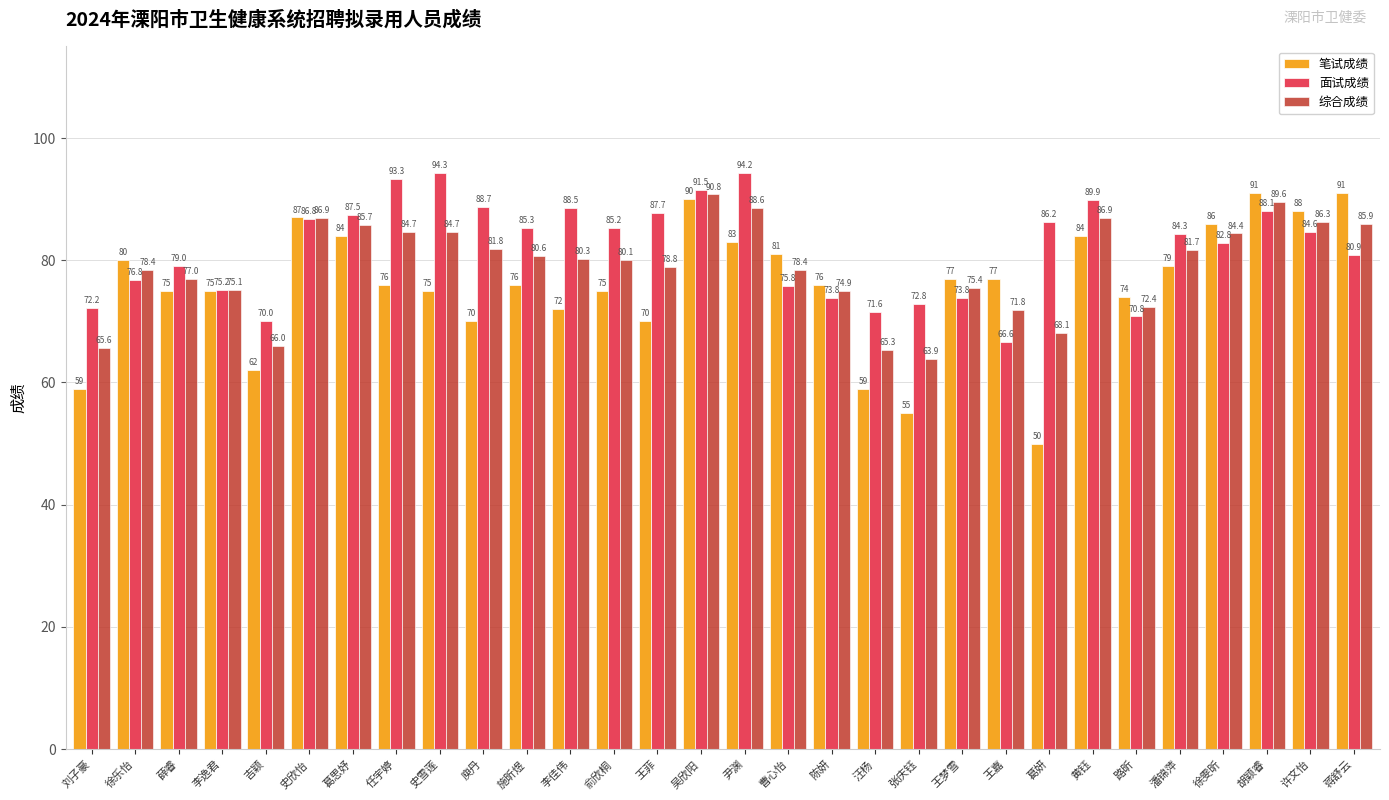

Count the number of categories in the chart.

30